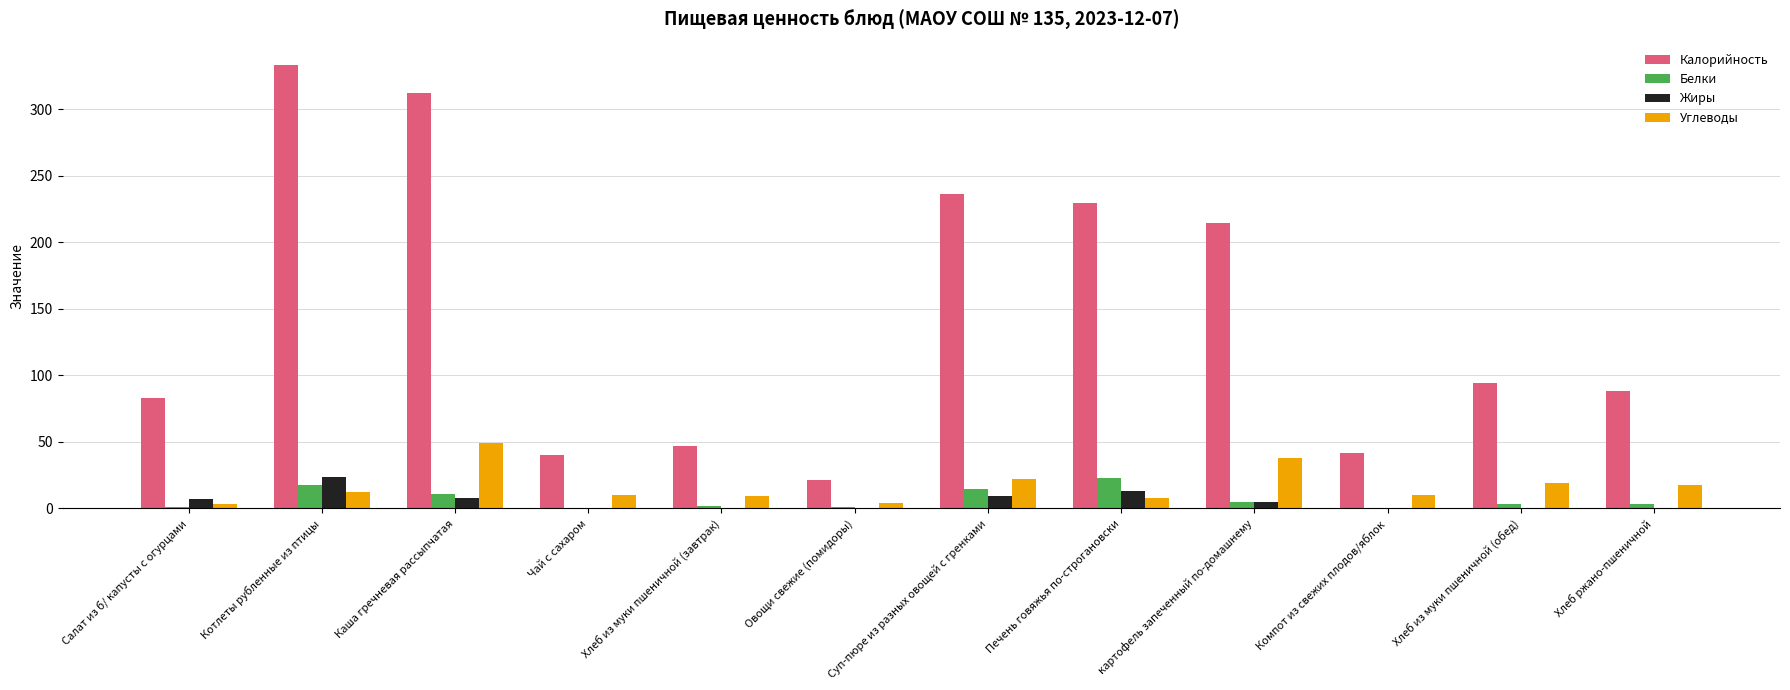

Which series has the largest total across all categories?

Калорийность